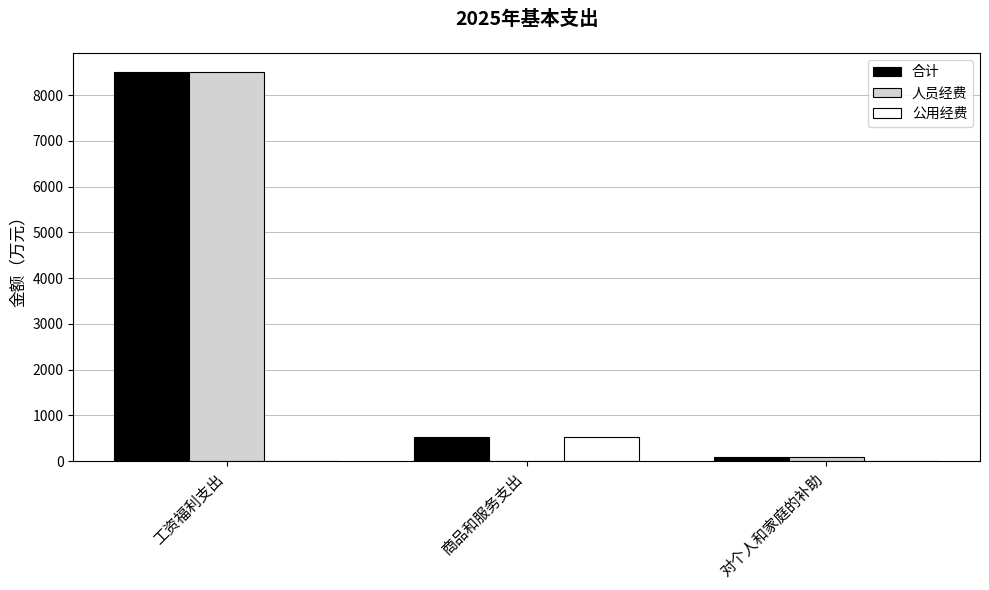

Between 工资福利支出 and 商品和服务支出, which series saw the biggest shift?

人员经费